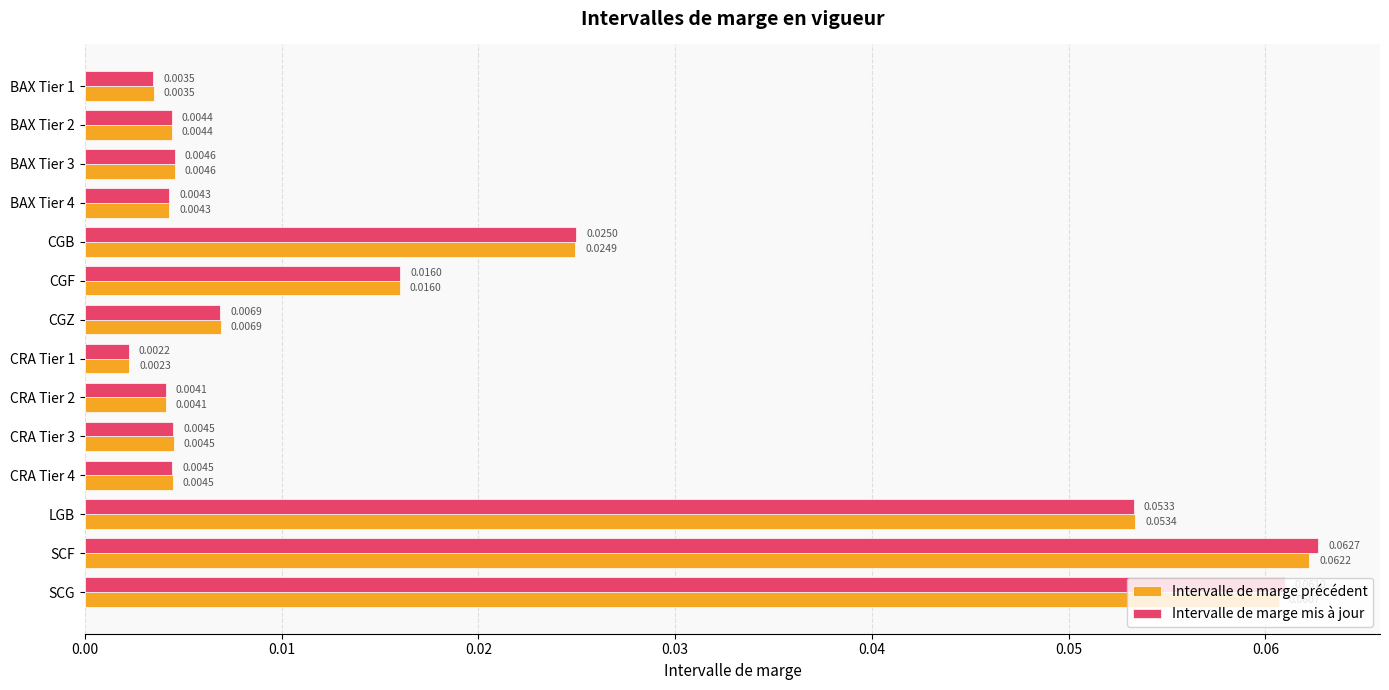

At which label does Intervalle de marge précédent reach its peak?

SCF